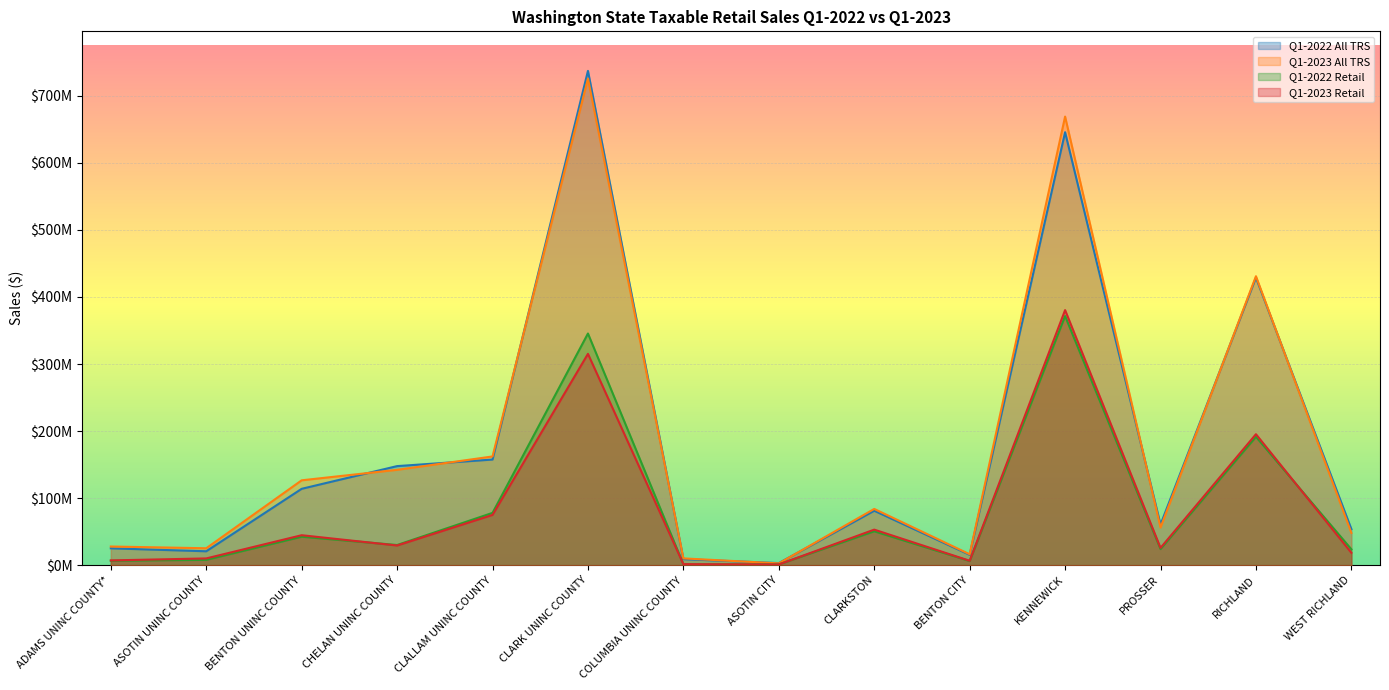

Does the chart display data point markers on the line(s)?

No